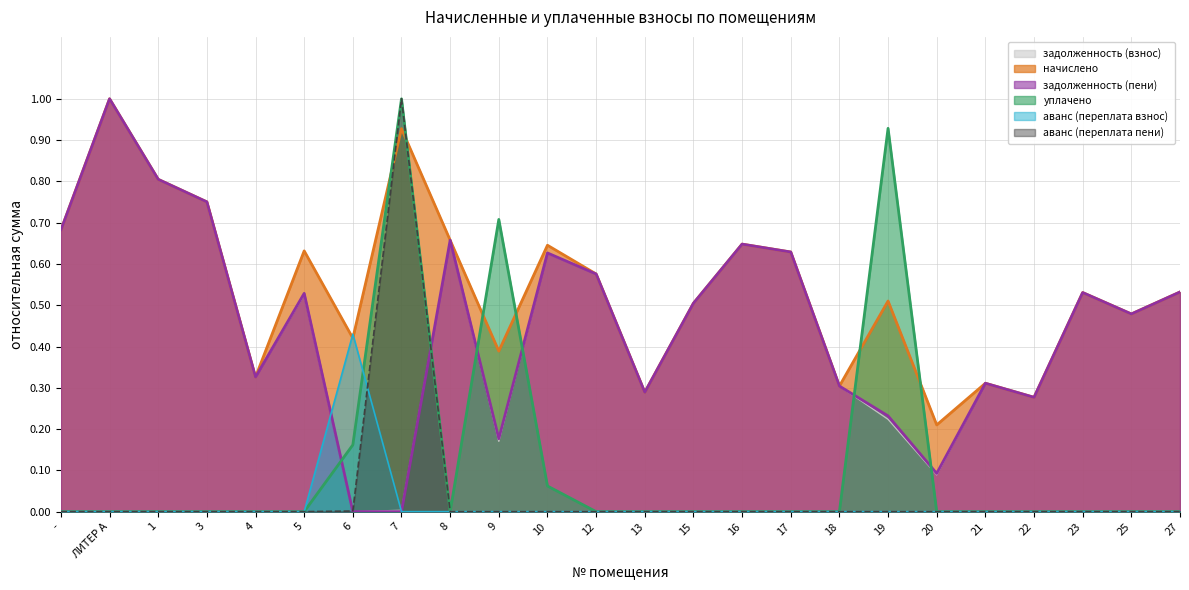

Reading right to left, transcribe all the data shown in this chart.

задолженность (взнос): 27=0.5	25=0.5	23=0.5	22=0.3	21=0.3	20=0.1	19=0.2	18=0.3	17=0.6	16=0.6	15=0.5	13=0.3	12=0.6	10=0.6	9=0.2	8=0.7	7=0.0	6=0.0	5=0.5	4=0.3	3=0.8	1=0.8	ЛИТЕР А=1.0	-=0.7
начислено: 27=0.5	25=0.5	23=0.5	22=0.3	21=0.3	20=0.2	19=0.5	18=0.3	17=0.6	16=0.6	15=0.5	13=0.3	12=0.6	10=0.6	9=0.4	8=0.7	7=0.9	6=0.4	5=0.6	4=0.3	3=0.8	1=0.8	ЛИТЕР А=1.0	-=0.7
задолженность (пени): 27=0.5	25=0.5	23=0.5	22=0.3	21=0.3	20=0.1	19=0.2	18=0.3	17=0.6	16=0.6	15=0.5	13=0.3	12=0.6	10=0.6	9=0.2	8=0.7	7=0.0	6=0.0	5=0.5	4=0.3	3=0.8	1=0.8	ЛИТЕР А=1.0	-=0.7
уплачено: 27=0.0	25=0.0	23=0.0	22=0.0	21=0.0	20=0.0	19=0.9	18=0.0	17=0.0	16=0.0	15=0.0	13=0.0	12=0.0	10=0.1	9=0.7	8=0.0	7=1.0	6=0.2	5=0.0	4=0.0	3=0.0	1=0.0	ЛИТЕР А=0.0	-=0.0
аванс (переплата взнос): 27=0.0	25=0.0	23=0.0	22=0.0	21=0.0	20=0.0	19=0.0	18=0.0	17=0.0	16=0.0	15=0.0	13=0.0	12=0.0	10=0.0	9=0.0	8=0.0	7=0.0	6=0.4	5=0.0	4=0.0	3=0.0	1=0.0	ЛИТЕР А=0.0	-=0.0
аванс (переплата пени): 27=0.0	25=0.0	23=0.0	22=0.0	21=0.0	20=0.0	19=0.0	18=0.0	17=0.0	16=0.0	15=0.0	13=0.0	12=0.0	10=0.0	9=0.0	8=0.0	7=1.0	6=0.0	5=0.0	4=0.0	3=0.0	1=0.0	ЛИТЕР А=0.0	-=0.0